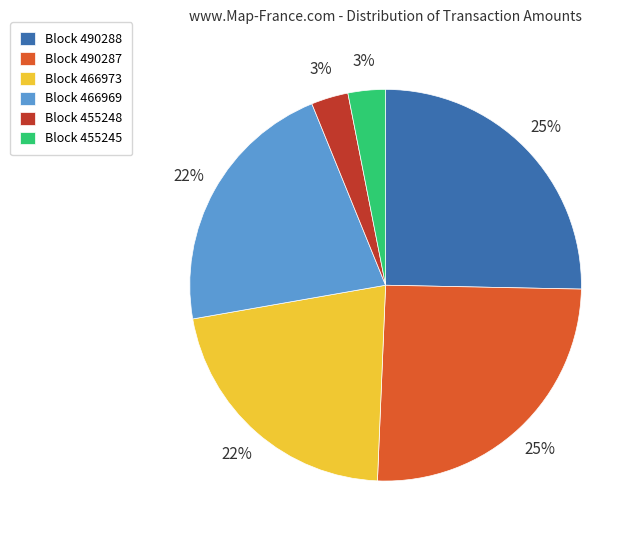

Which has a higher value, Block 490287 or Block 455248?

Block 490287